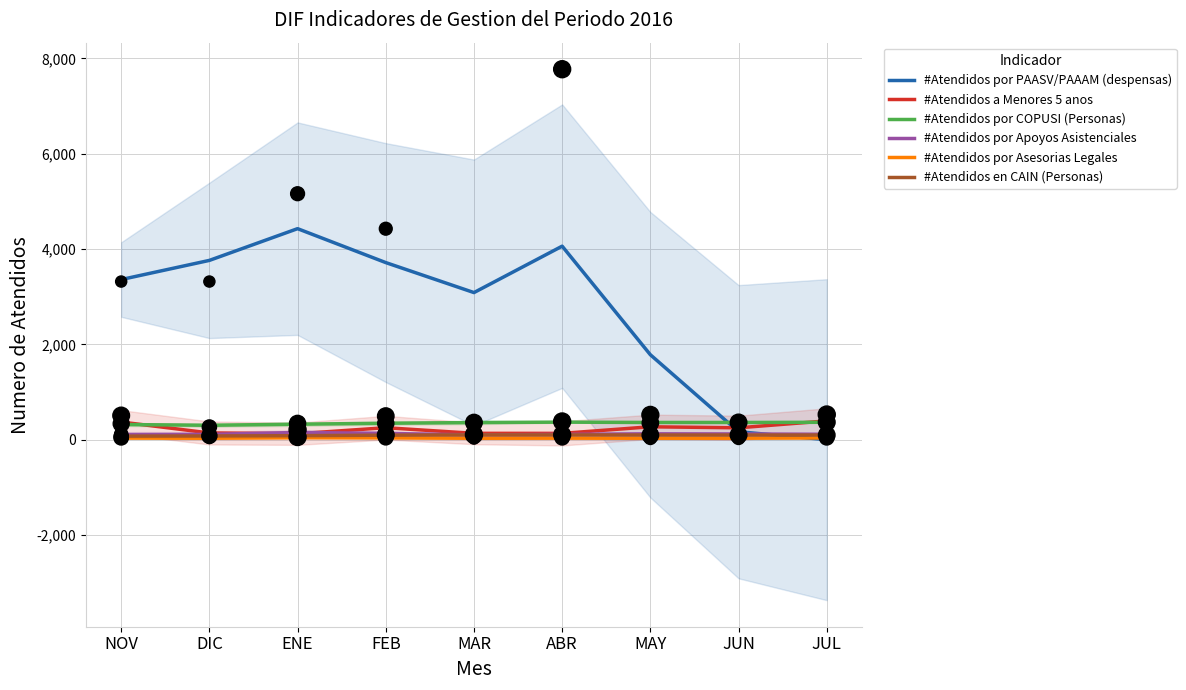

Which series has the widest spread of Y values?

#Atendidos por PAASV/PAAAM (despensas)